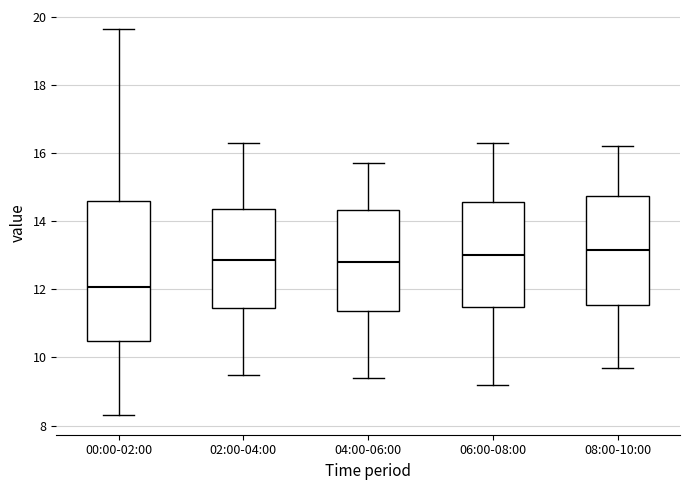

Reading left to right, transcribe this box plot: for each box, give where its median line is, the range the box spans, and where its two whiskers end, as read against the y-axis. The values are not printed on the chart, so give them approximately, as read against the axis.

00:00-02:00: median 12.0, box 10.4 to 14.6, whiskers 8.4 to 19.6
02:00-04:00: median 12.8, box 11.4 to 14.4, whiskers 9.6 to 16.4
04:00-06:00: median 12.8, box 11.4 to 14.4, whiskers 9.4 to 15.8
06:00-08:00: median 13.0, box 11.4 to 14.6, whiskers 9.2 to 16.4
08:00-10:00: median 13.2, box 11.6 to 14.8, whiskers 9.8 to 16.2